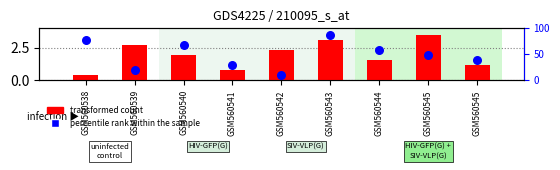

What is the total value across all series at GSM560538?

3.5